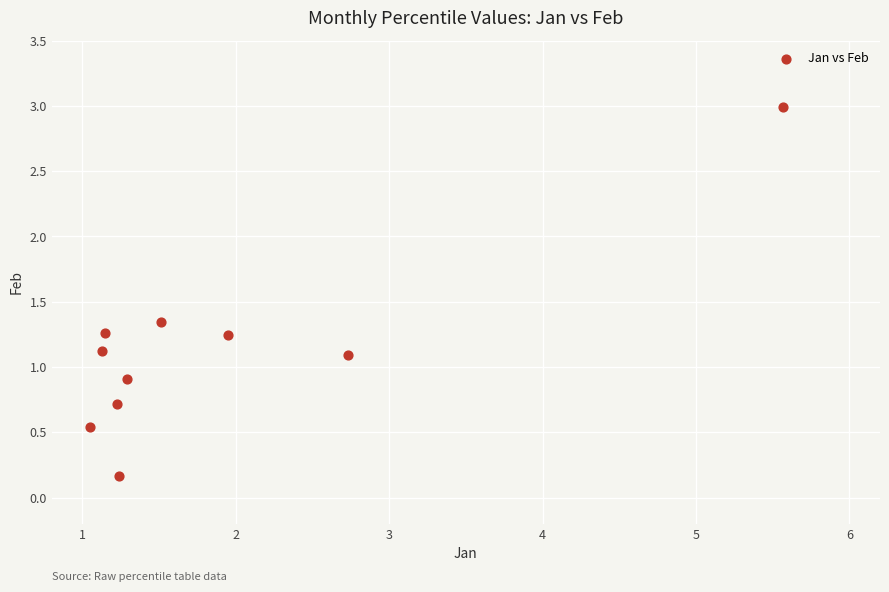

What is the range of Y values (max minus min)?

2.8